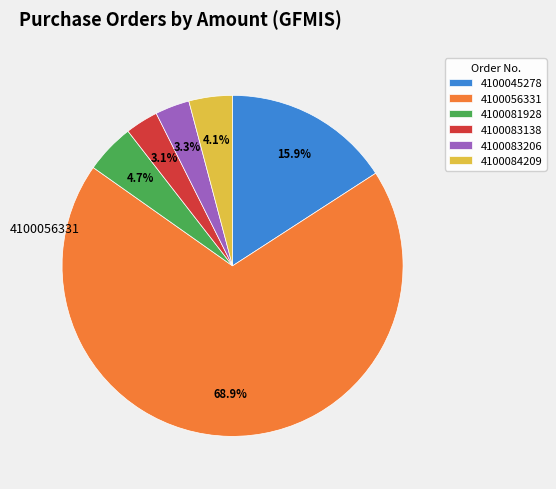

Which category accounts for the majority?

4100056331